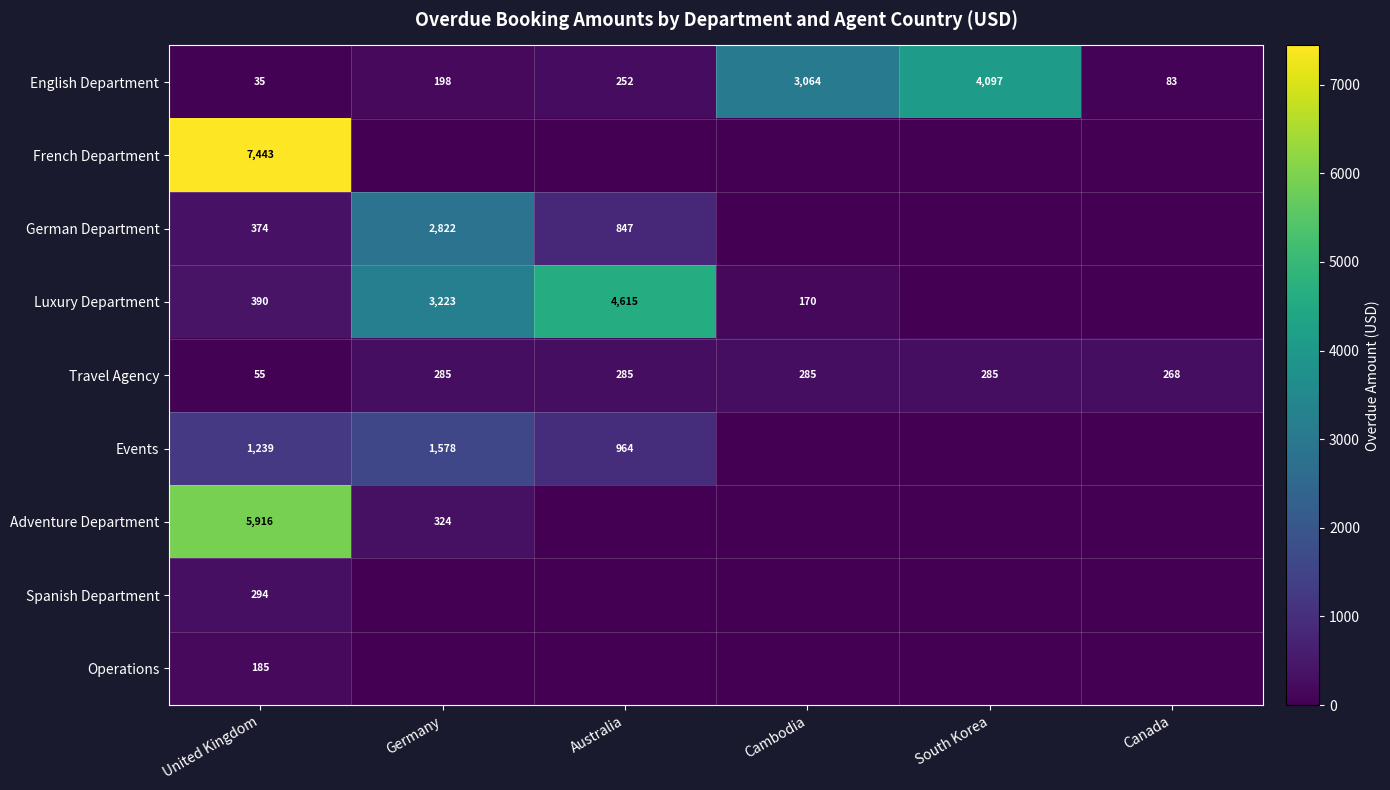

What is the sum of all English Department values?

7729